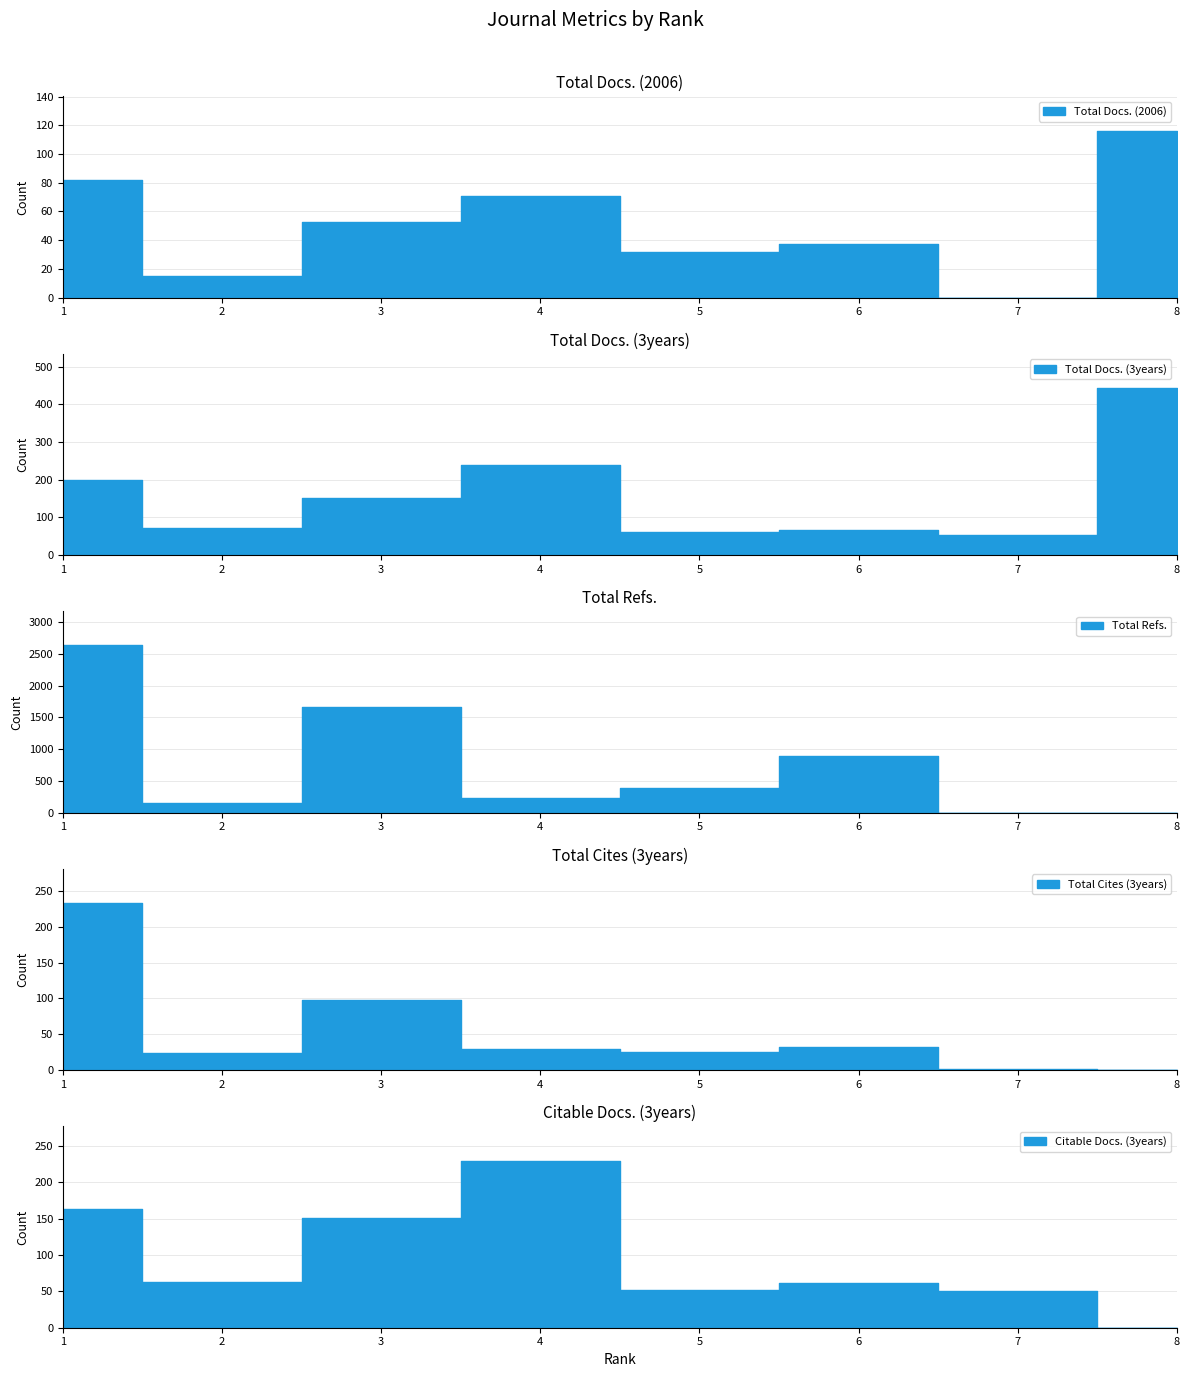

Is the value of Citable Docs. (3years) at 1 greater than the value of Total Cites (3years) at 1?

No